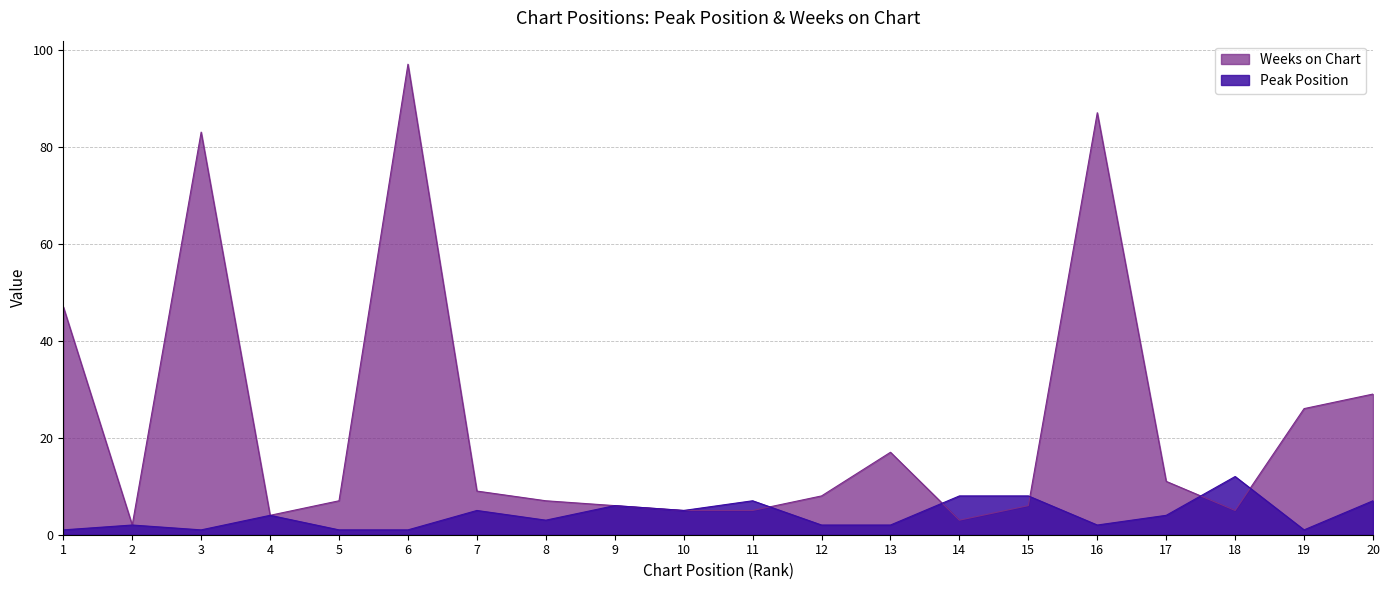

Which label corresponds to the largest value in the chart?

6